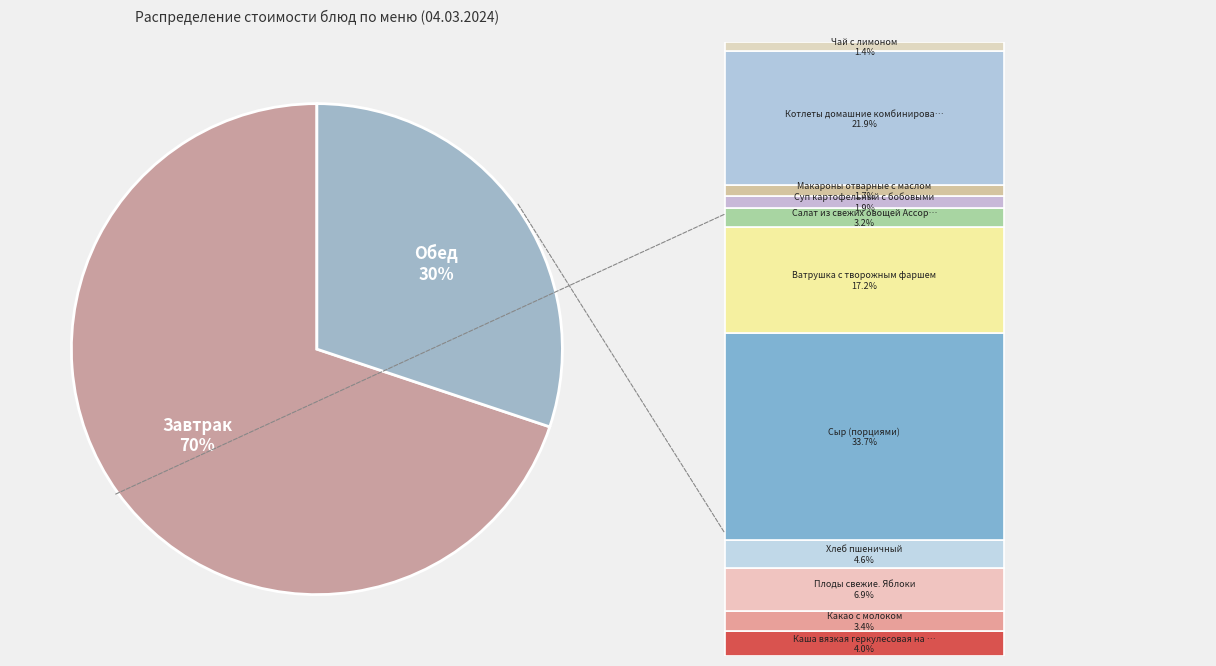

To the nearest percent, what is the difference between the largest and smallest slice percentages?

40%